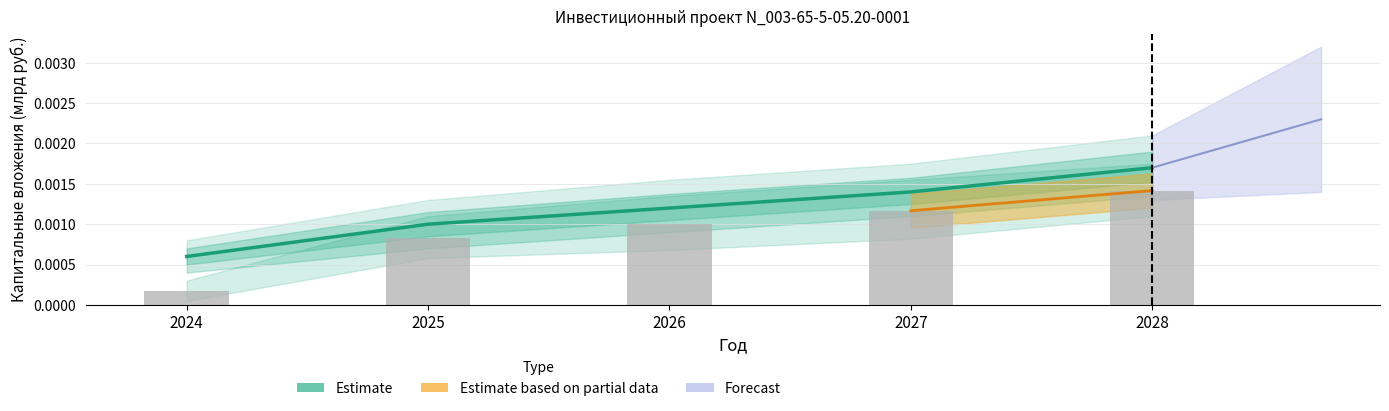

Count the number of categories in the chart.

5